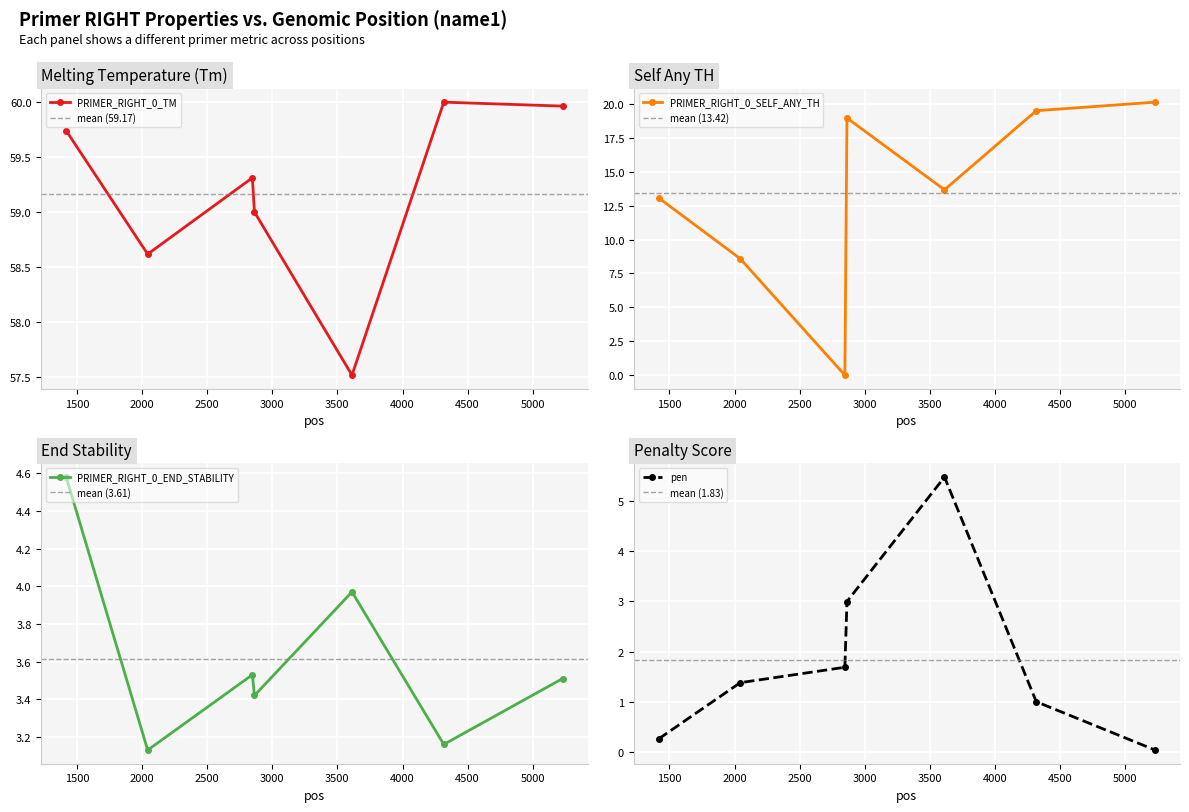

Which series changed the most between 2863 and 4317?

pen